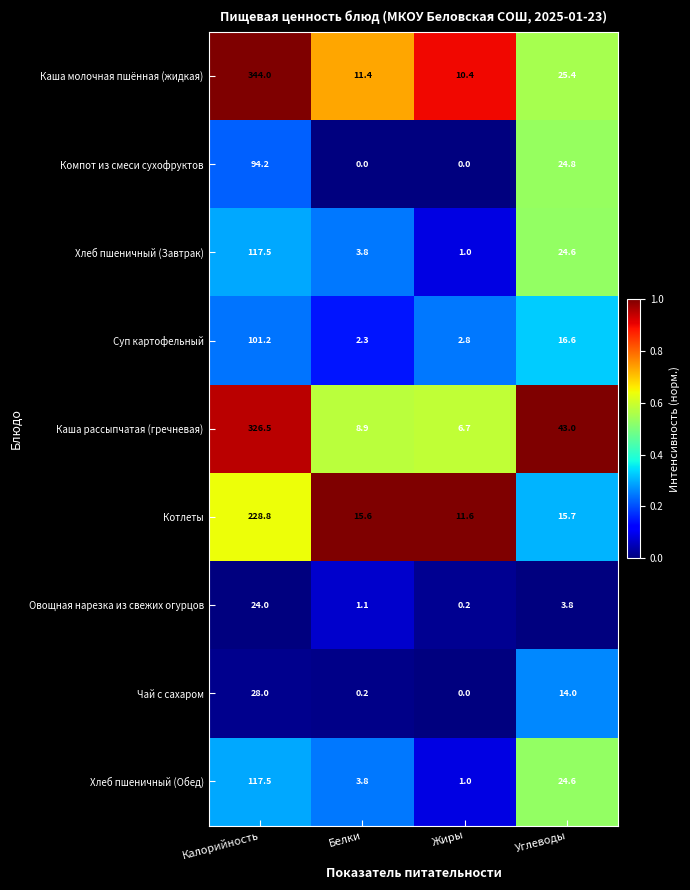

What is the total value across all series at Жиры?

33.7